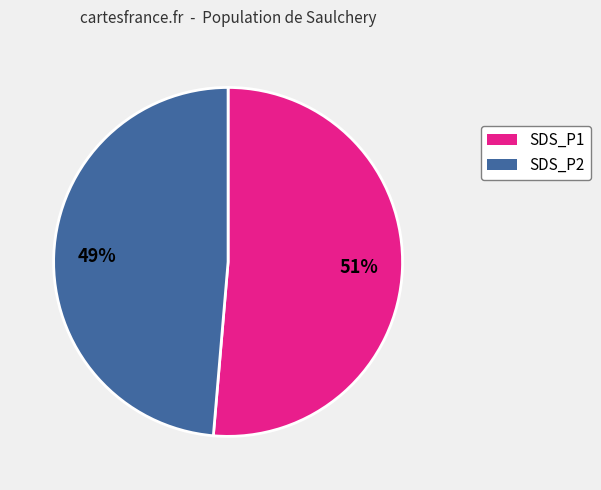

To the nearest percent, what is the average slice percentage?

50%